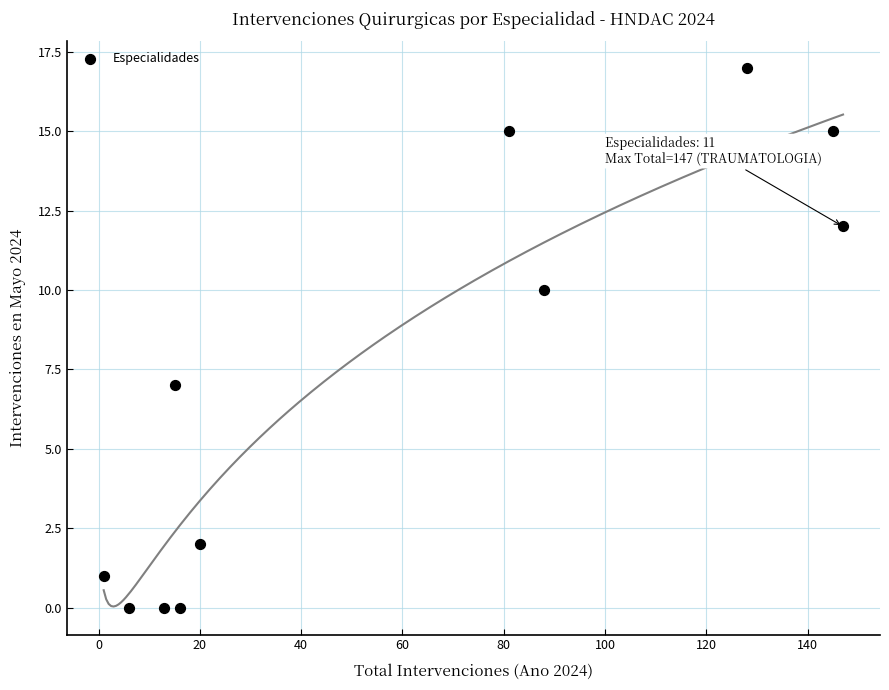

What Y value in the scatter plot is closest to 8?

7